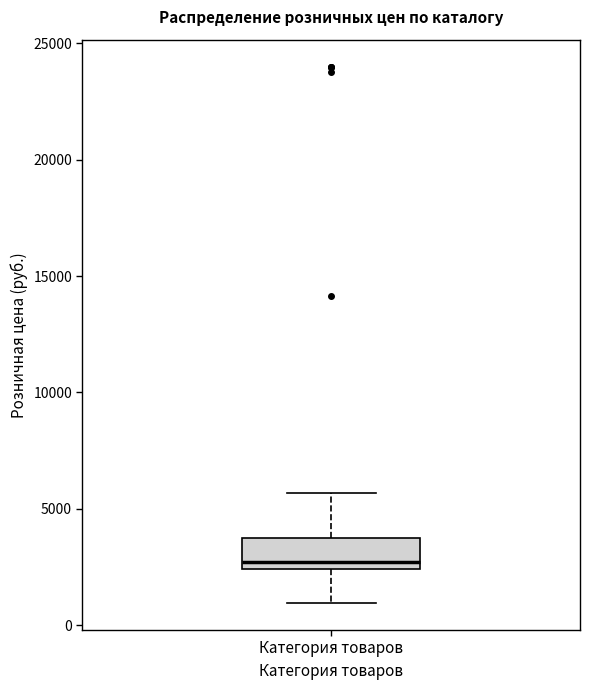

Transcribe this box plot: give where the median line is, the range the box spans, and where the two whiskers end, as read against the y-axis. The values are not printed on the chart, so give them approximately, as read against the axis.

median 2500 (just above the box's lower edge), box 2500 to 4000, whiskers 1000 to 5500